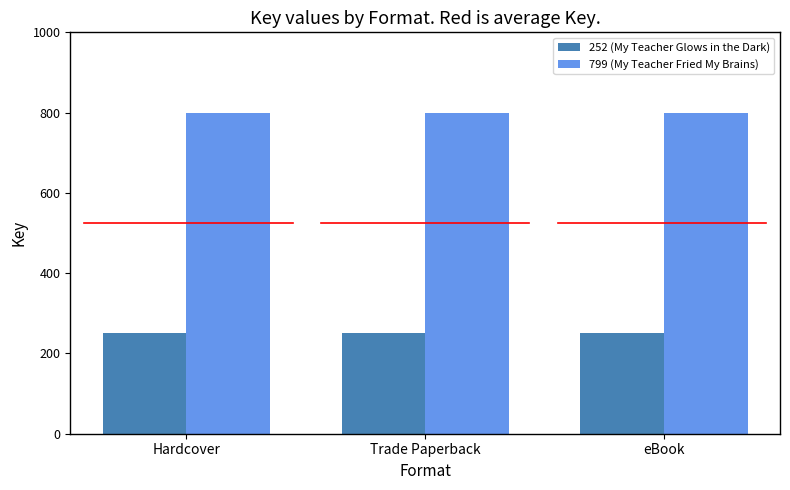

What is the average value of the 799 (My Teacher Fried My Brains) series?

799